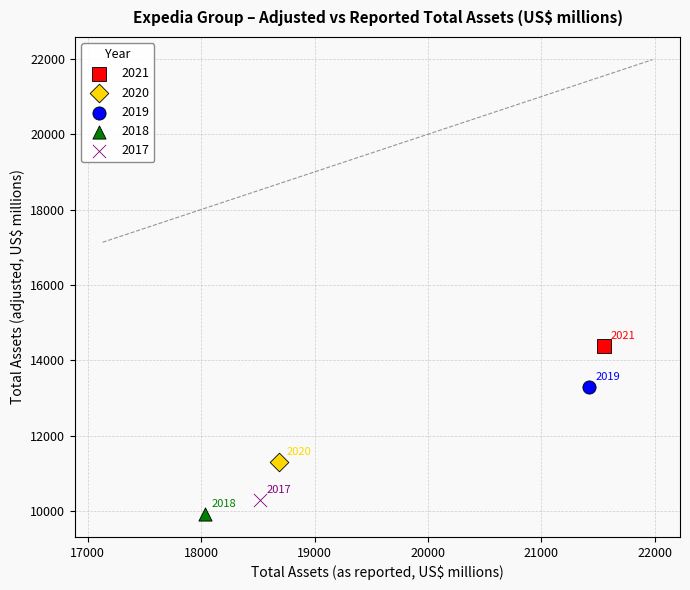

What are all the series names shown in the legend?

2021, 2020, 2019, 2018, 2017